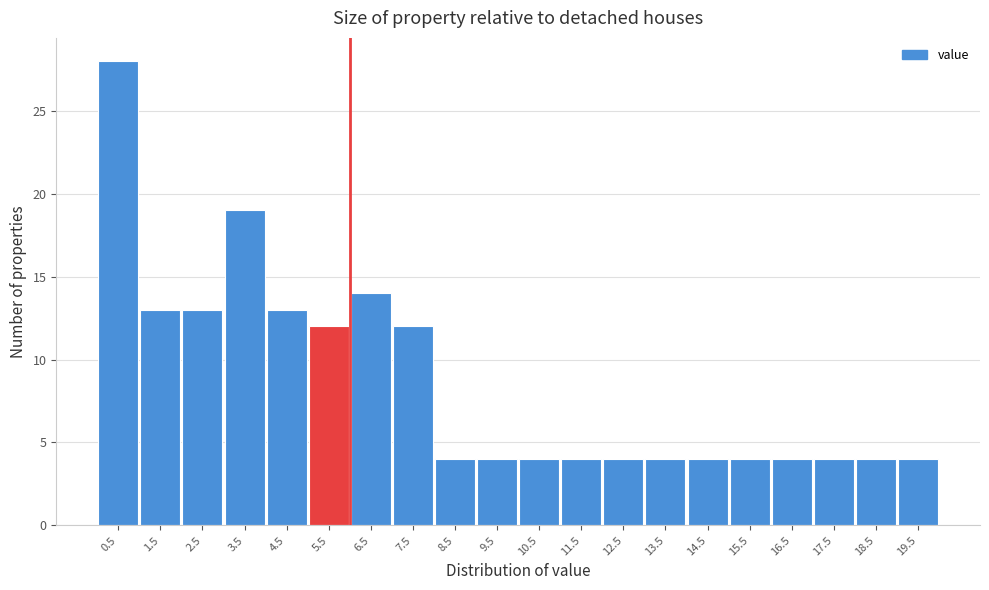

What is the height of the bar covering 12 to 13 on the x-axis? Neither the bar edges nor the heights are printed on the chart, so give them approximately, as read against the axes.

4